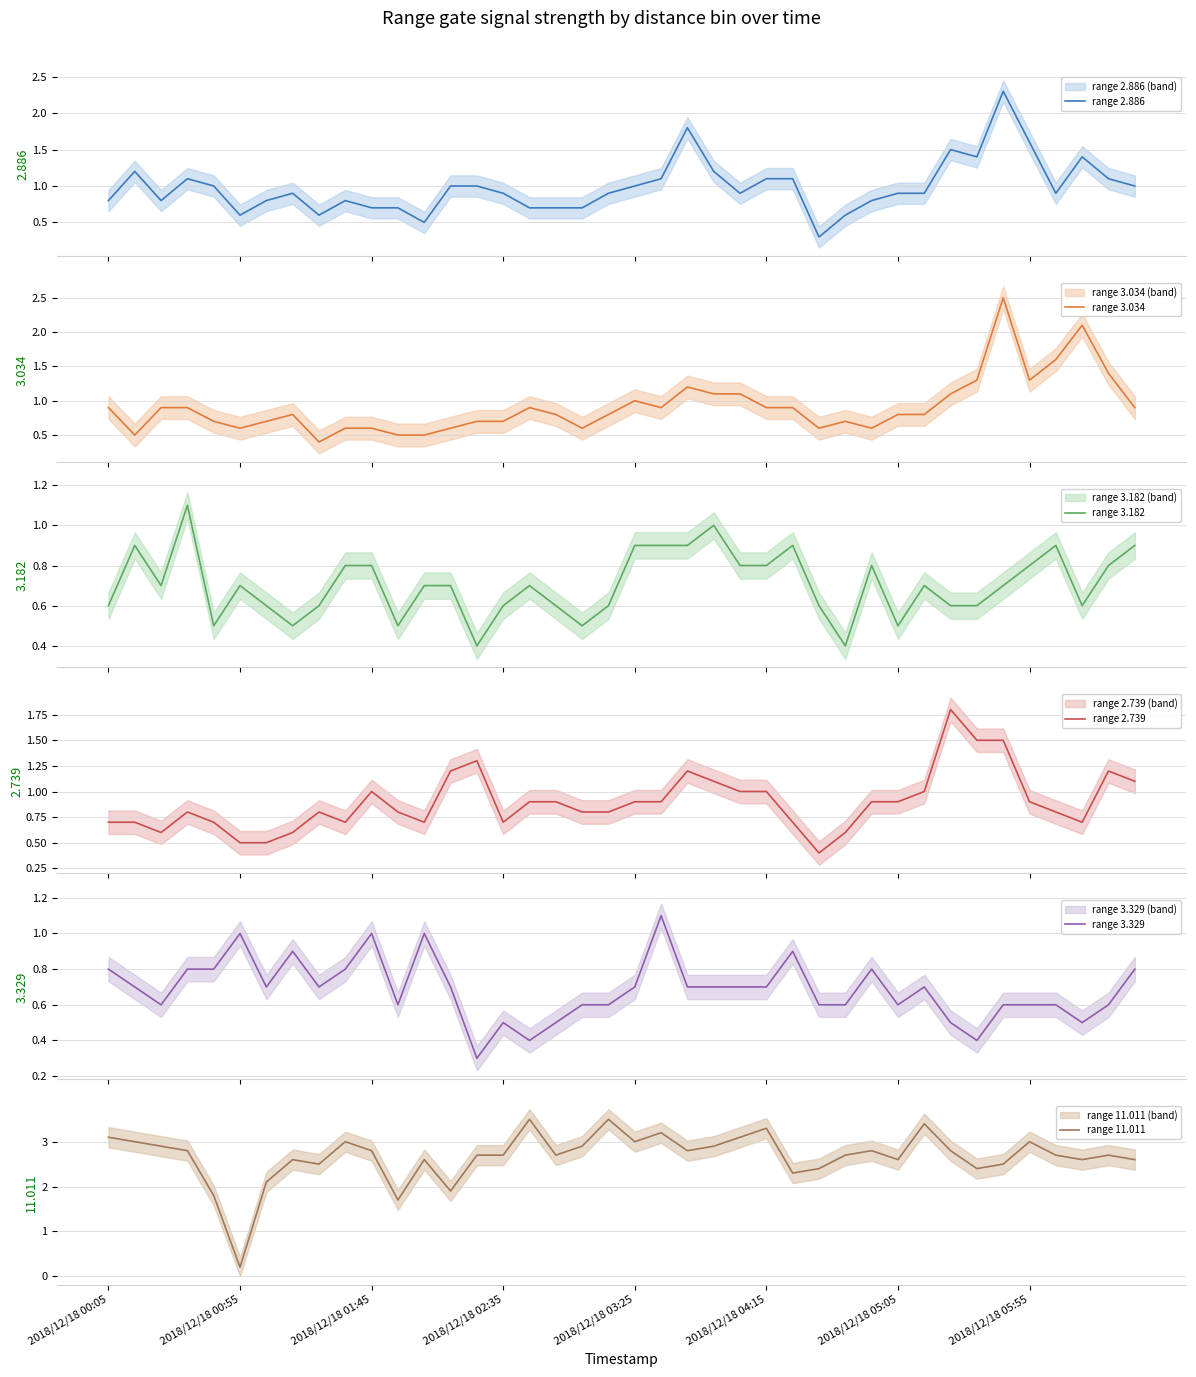

How many values in the range 11.011 series are below 2?

4